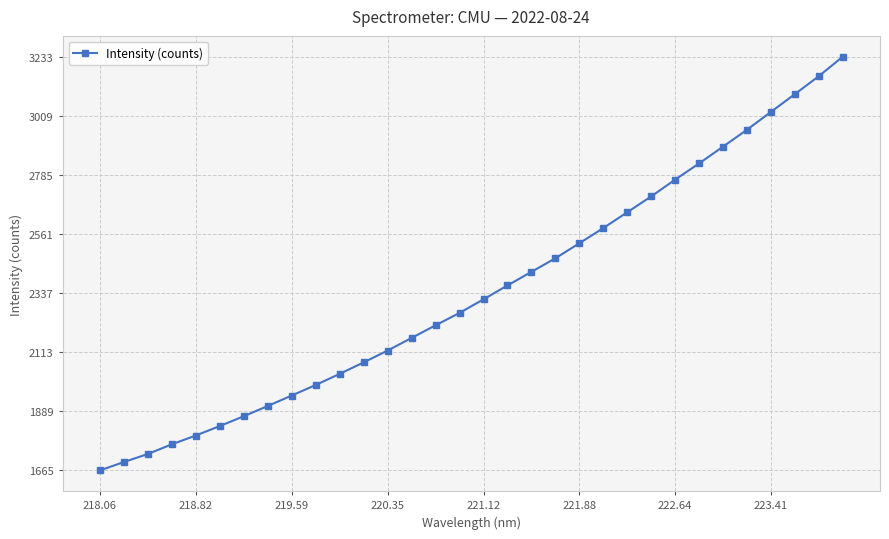

True or false: the data has more than 2 interior local peaks.

False